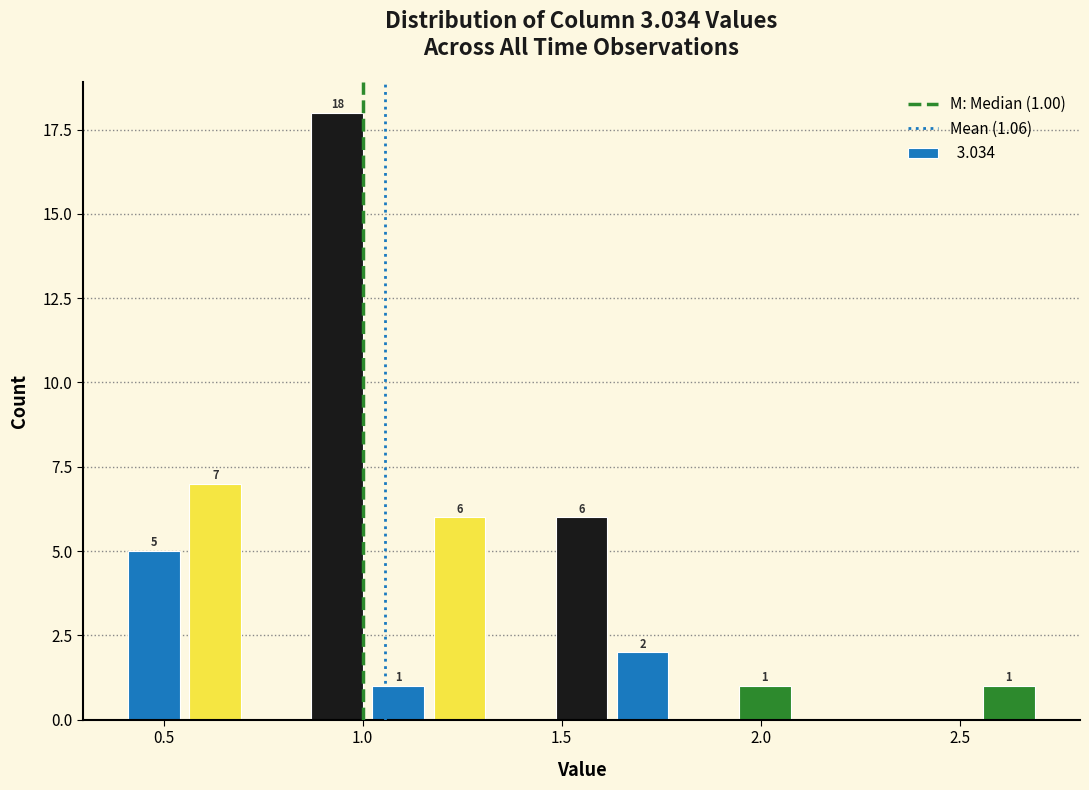

Read against the x-axis, roughly where is the centre of the tallest bar?

0.95